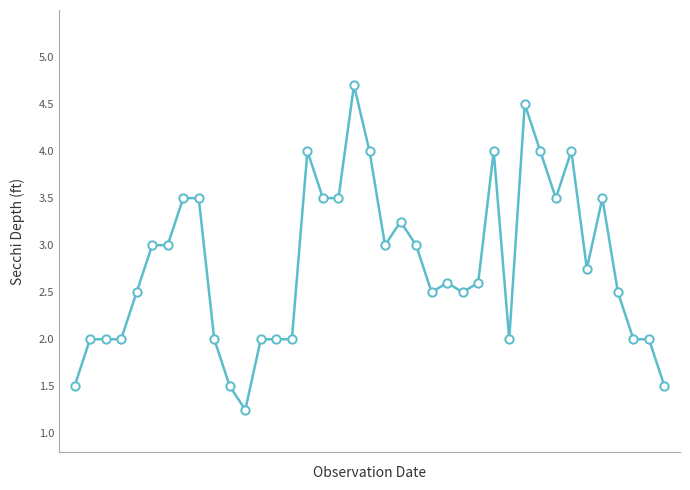

What is the difference between the second highest and second lowest values?

3.0